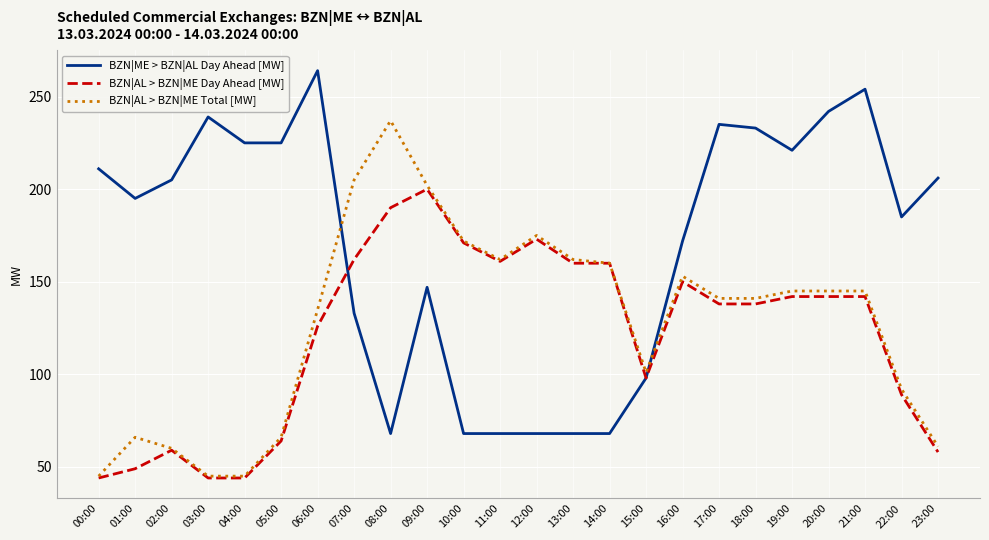

What position from the left is 13:00?

14